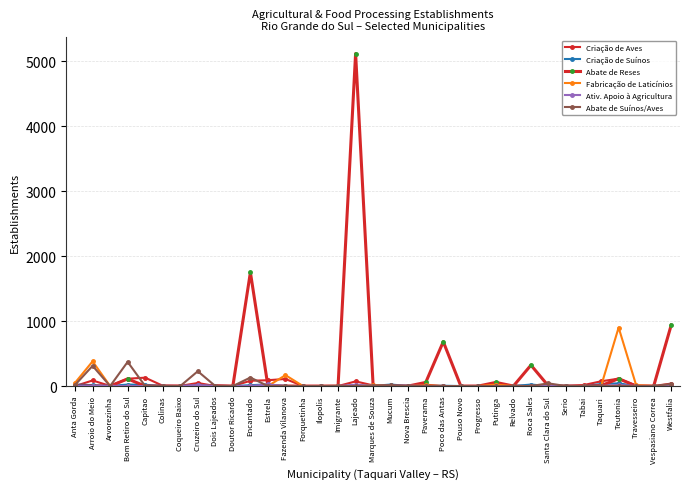

Reading left to right, extract all data points from this chart.

Criação de Aves: Anta Gorda=0	Arroio do Meio=86	Arvorezinha=2	Bom Retiro do Sul=113	Capitao=129	Colinas=5	Coqueiro Baixo=3	Cruzeiro do Sul=47	Dois Lajeados=0	Doutor Ricardo=0	Encantado=81	Estrela=90	Fazenda Vilanova=109	Forquetinha=0	Ilopolis=0	Imigrante=0	Lajeado=72	Marques de Souza=10	Mucum=0	Nova Brescia=1	Paverama=21	Poco das Antas=0	Pouso Novo=0	Progresso=0	Putinga=0	Relvado=8	Roca Sales=3	Santa Clara do Sul=1	Serio=0	Tabai=15	Taquari=73	Teutonia=114	Travesseiro=8	Vespasiano Correa=1	Westfalia=38
Criação de Suínos: Anta Gorda=22	Arroio do Meio=15	Arvorezinha=2	Bom Retiro do Sul=23	Capitao=19	Colinas=4	Coqueiro Baixo=0	Cruzeiro do Sul=19	Dois Lajeados=8	Doutor Ricardo=0	Encantado=13	Estrela=26	Fazenda Vilanova=0	Forquetinha=0	Ilopolis=0	Imigrante=0	Lajeado=0	Marques de Souza=2	Mucum=23	Nova Brescia=2	Paverama=0	Poco das Antas=5	Pouso Novo=0	Progresso=1	Putinga=0	Relvado=0	Roca Sales=23	Santa Clara do Sul=1	Serio=5	Tabai=0	Taquari=31	Teutonia=42	Travesseiro=0	Vespasiano Correa=0	Westfalia=4
Abate de Reses: Anta Gorda=0	Arroio do Meio=0	Arvorezinha=0	Bom Retiro do Sul=110	Capitao=0	Colinas=0	Coqueiro Baixo=0	Cruzeiro do Sul=0	Dois Lajeados=5	Doutor Ricardo=0	Encantado=1751	Estrela=0	Fazenda Vilanova=0	Forquetinha=0	Ilopolis=0	Imigrante=0	Lajeado=5120	Marques de Souza=0	Mucum=0	Nova Brescia=0	Paverama=56	Poco das Antas=683	Pouso Novo=0	Progresso=0	Putinga=56	Relvado=0	Roca Sales=322	Santa Clara do Sul=0	Serio=0	Tabai=0	Taquari=5	Teutonia=114	Travesseiro=0	Vespasiano Correa=0	Westfalia=940
Fabricação de Laticínios: Anta Gorda=50	Arroio do Meio=380	Arvorezinha=0	Bom Retiro do Sul=0	Capitao=0	Colinas=0	Coqueiro Baixo=0	Cruzeiro do Sul=0	Dois Lajeados=0	Doutor Ricardo=0	Encantado=0	Estrela=0	Fazenda Vilanova=168	Forquetinha=0	Ilopolis=0	Imigrante=1	Lajeado=0	Marques de Souza=9	Mucum=0	Nova Brescia=0	Paverama=11	Poco das Antas=0	Pouso Novo=0	Progresso=0	Putinga=22	Relvado=0	Roca Sales=0	Santa Clara do Sul=0	Serio=0	Tabai=0	Taquari=0	Teutonia=901	Travesseiro=13	Vespasiano Correa=0	Westfalia=0
Ativ. Apoio à Agricultura: Anta Gorda=0	Arroio do Meio=1	Arvorezinha=4	Bom Retiro do Sul=0	Capitao=0	Colinas=1	Coqueiro Baixo=1	Cruzeiro do Sul=14	Dois Lajeados=0	Doutor Ricardo=0	Encantado=0	Estrela=24	Fazenda Vilanova=0	Forquetinha=0	Ilopolis=0	Imigrante=0	Lajeado=21	Marques de Souza=2	Mucum=0	Nova Brescia=6	Paverama=0	Poco das Antas=0	Pouso Novo=0	Progresso=0	Putinga=0	Relvado=0	Roca Sales=0	Santa Clara do Sul=2	Serio=0	Tabai=0	Taquari=1	Teutonia=17	Travesseiro=1	Vespasiano Correa=0	Westfalia=0
Abate de Suínos/Aves: Anta Gorda=17	Arroio do Meio=311	Arvorezinha=0	Bom Retiro do Sul=372	Capitao=0	Colinas=0	Coqueiro Baixo=0	Cruzeiro do Sul=228	Dois Lajeados=0	Doutor Ricardo=0	Encantado=131	Estrela=0	Fazenda Vilanova=1	Forquetinha=0	Ilopolis=0	Imigrante=3	Lajeado=0	Marques de Souza=8	Mucum=10	Nova Brescia=3	Paverama=1	Poco das Antas=0	Pouso Novo=0	Progresso=0	Putinga=0	Relvado=0	Roca Sales=1	Santa Clara do Sul=41	Serio=0	Tabai=0	Taquari=0	Teutonia=2	Travesseiro=0	Vespasiano Correa=0	Westfalia=32